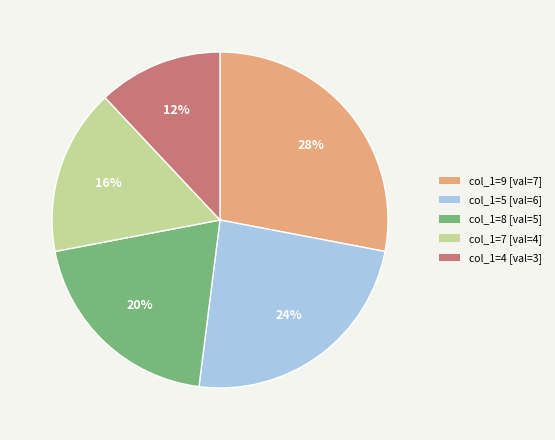

To the nearest percent, what is the difference between the largest and smallest slice percentages?

16%